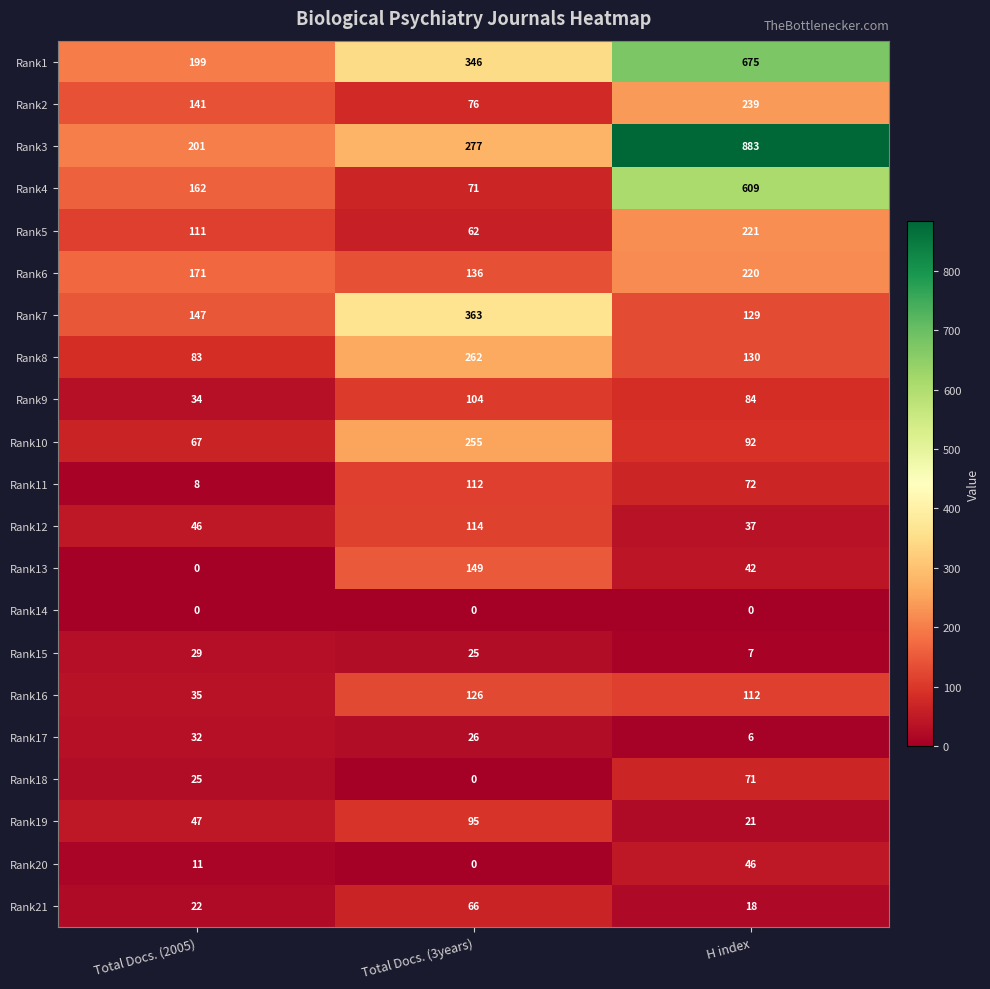

Which series has the widest spread of values?

Rank3